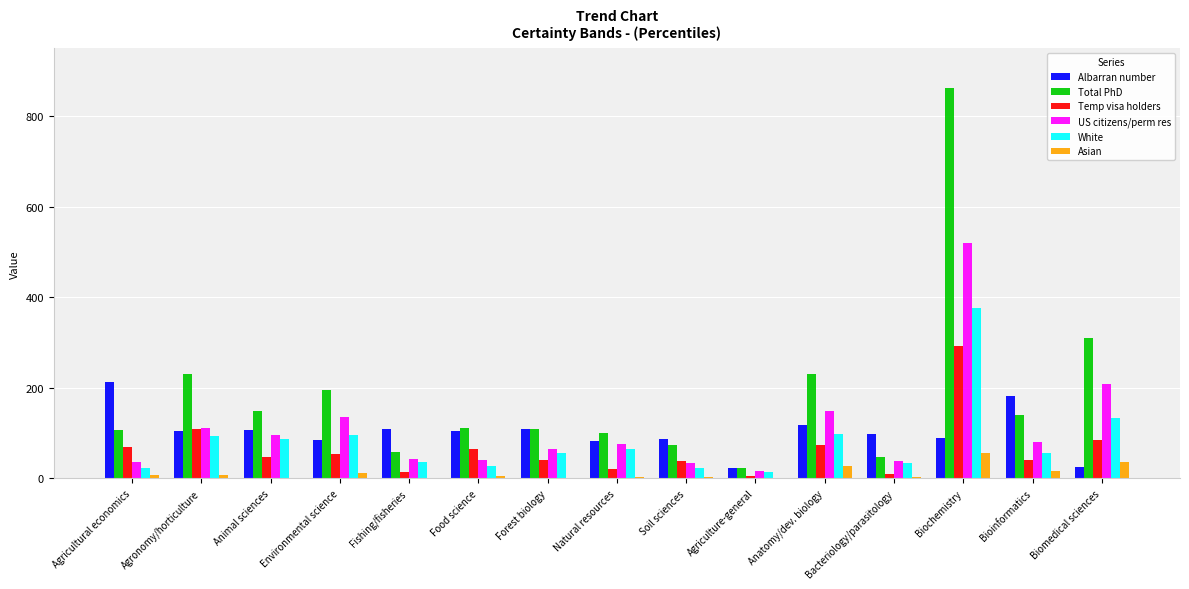

Which series has the largest total across all categories?

Total PhD